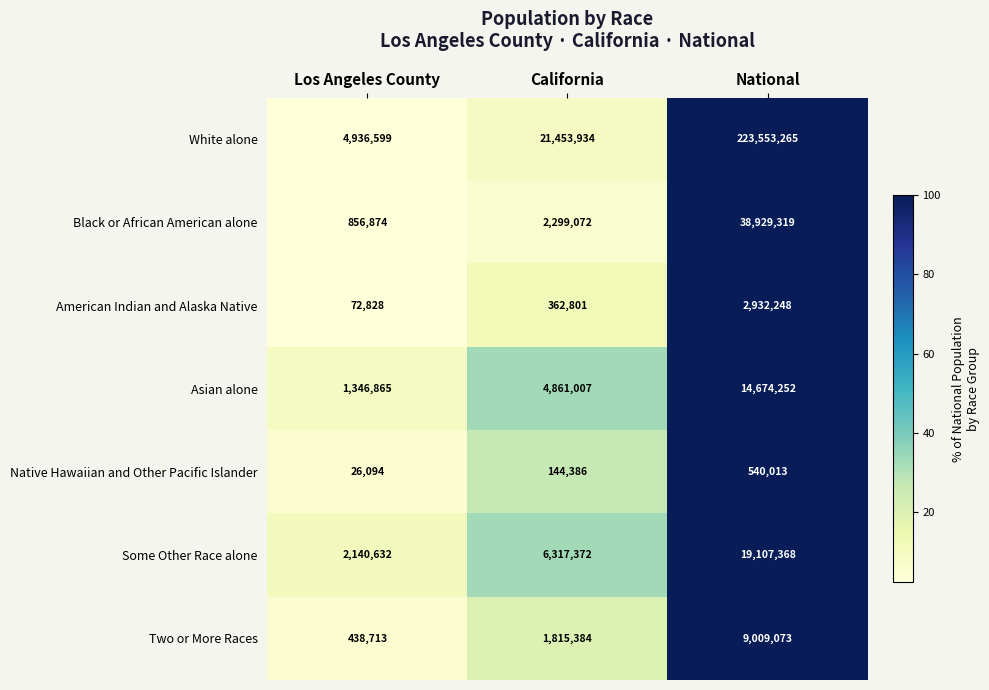

Which category has the highest value in the Asian alone series?

National